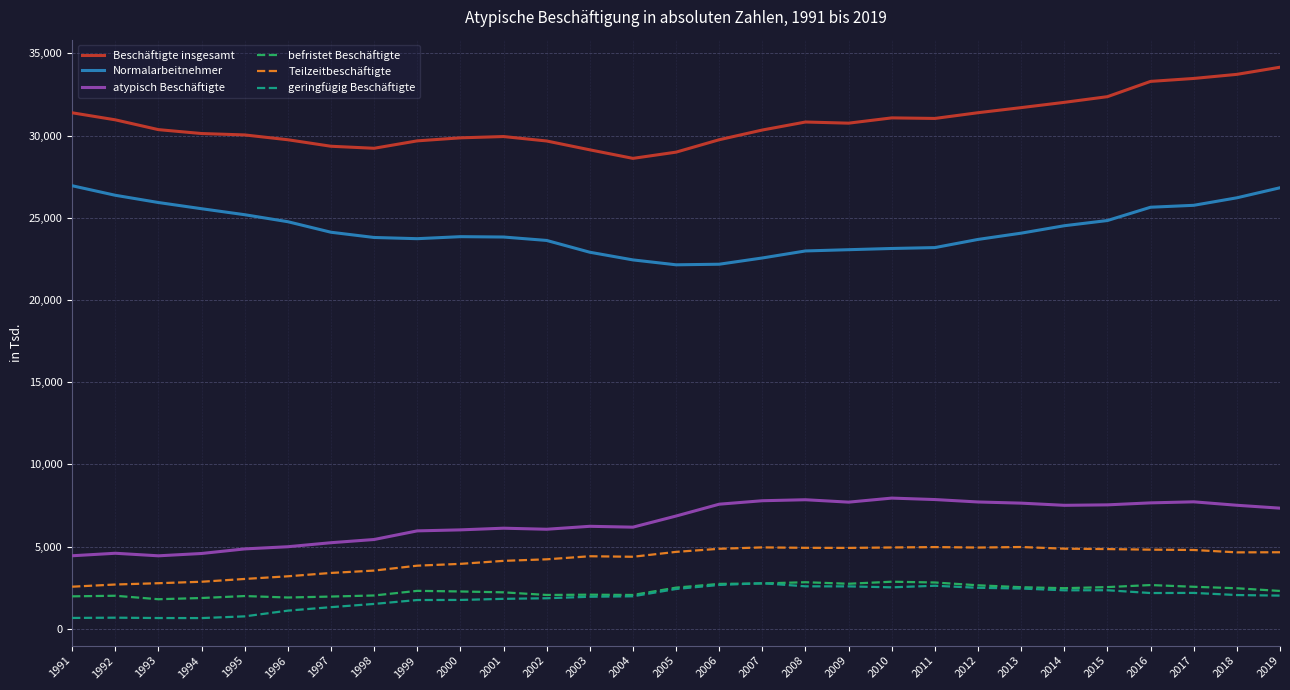

True or false: Beschäftigte insgesamt and geringfügig Beschäftigte cross at least once.

False